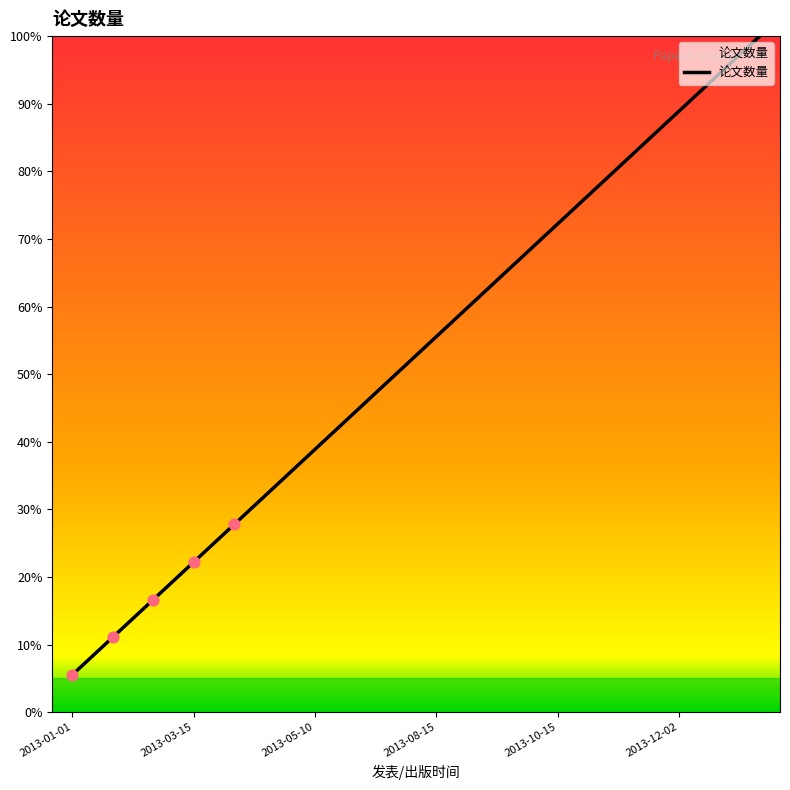

What is the smallest value displayed?

5.6